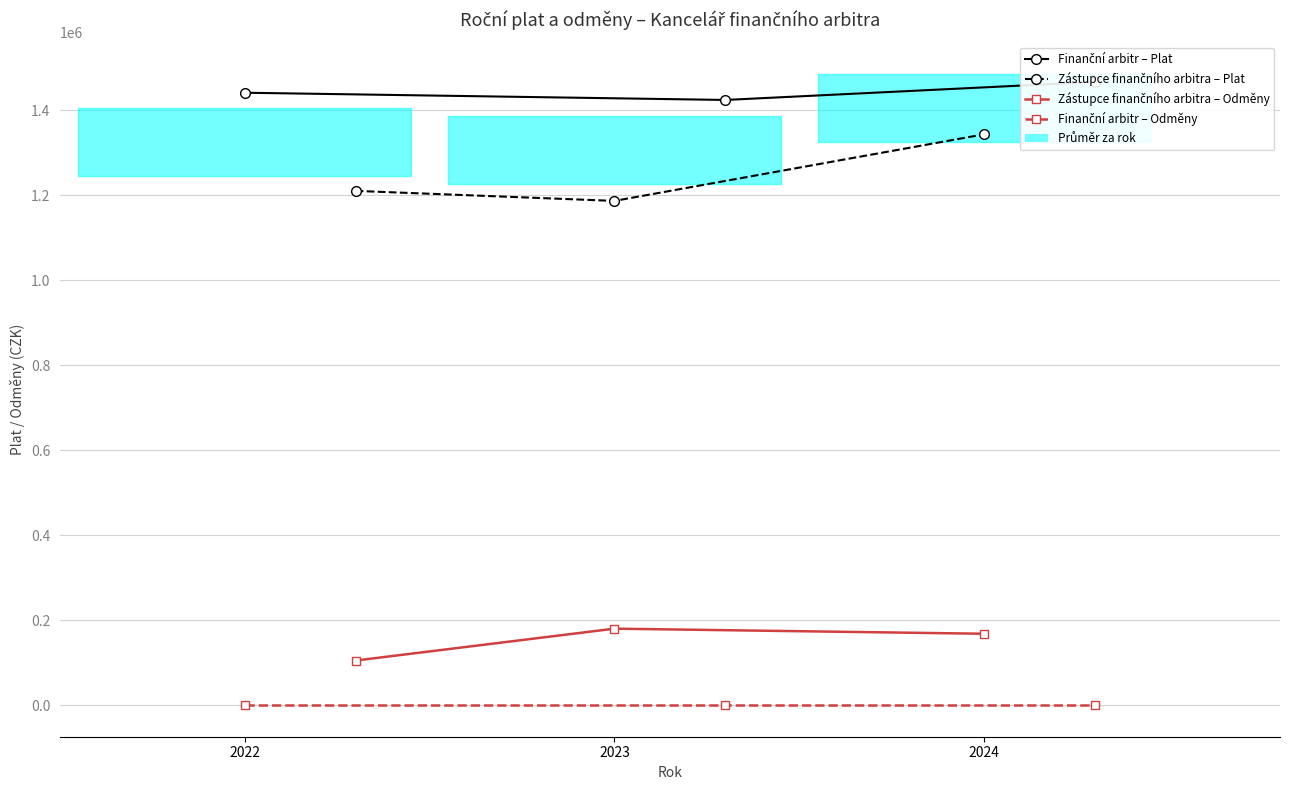

What is the minimum value for Zástupce finančního arbitra – Odměny?

105000